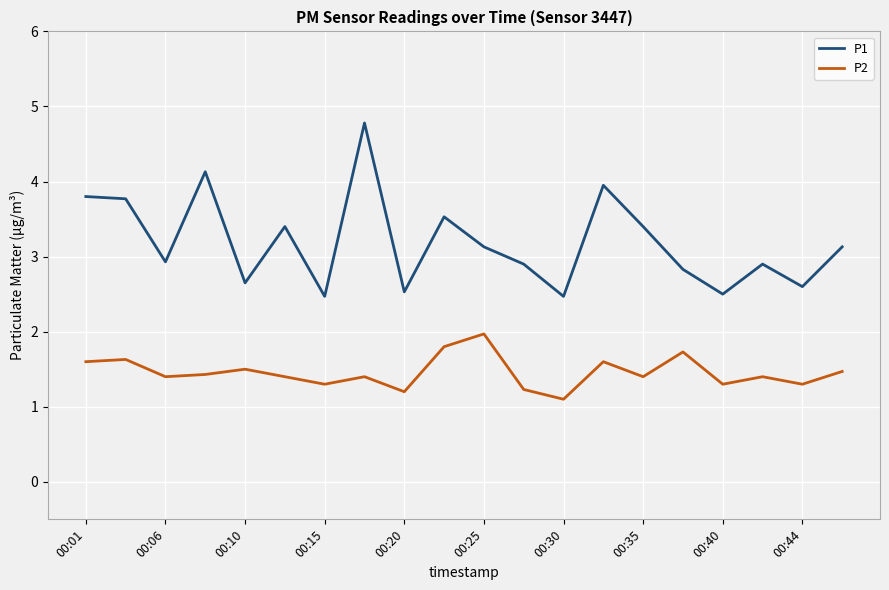

How many interior local valleys does the P1 series have?

7